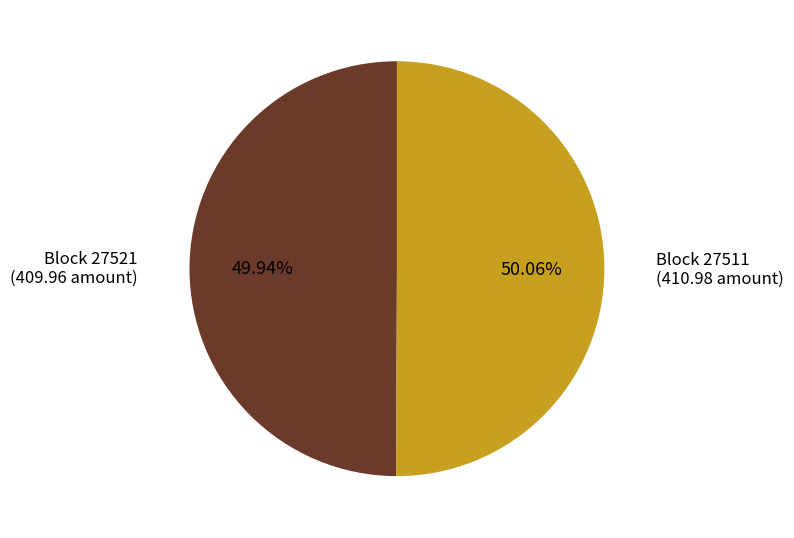

Is the sum of Block 27521 and Block 27511 greater than half?

Yes